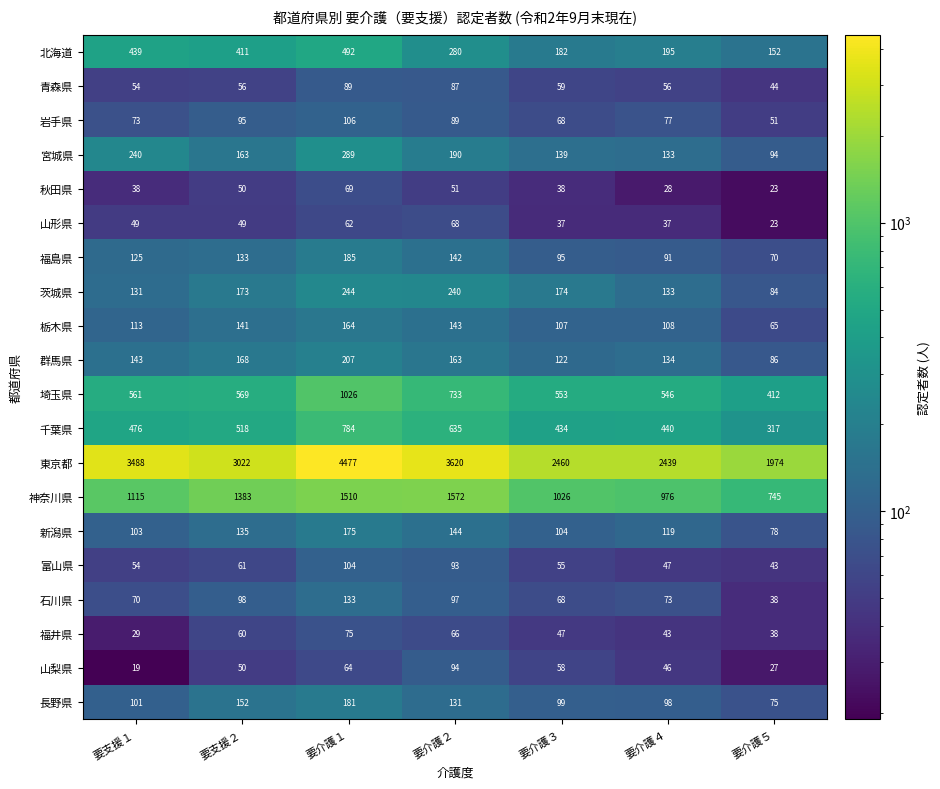

The value of 北海道 at 要介護４ is 122. True or false?

False